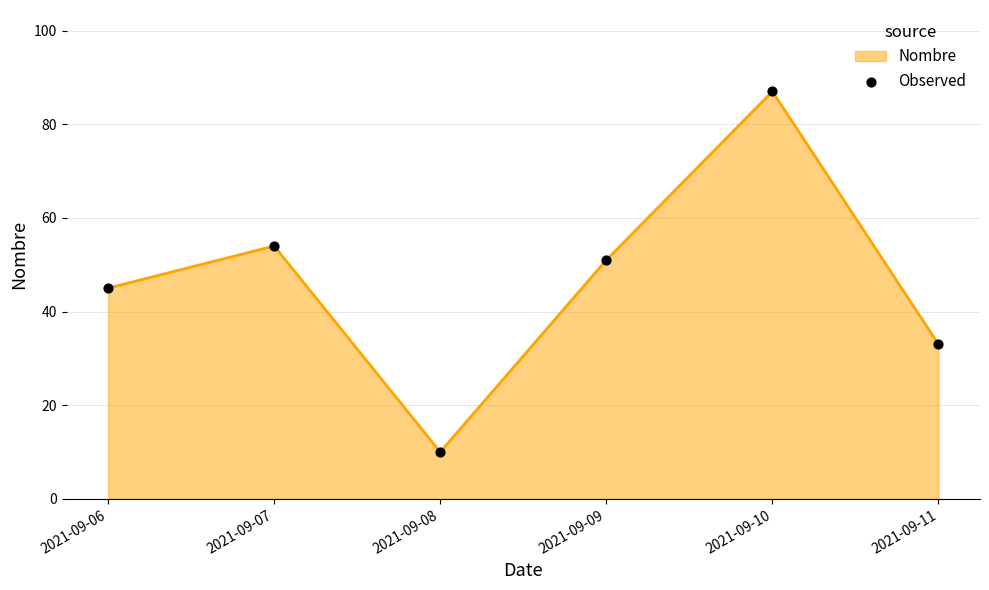

Which has a higher value, 2021-09-07 or 2021-09-10?

2021-09-10